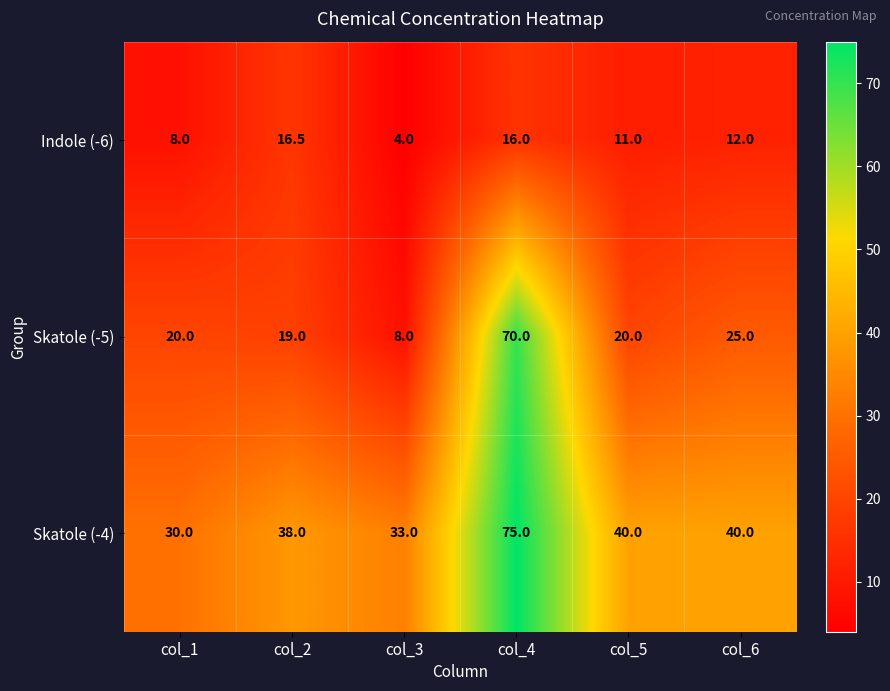

True or false: Skatole (-4) has a value of 18.3 at col_6.

False